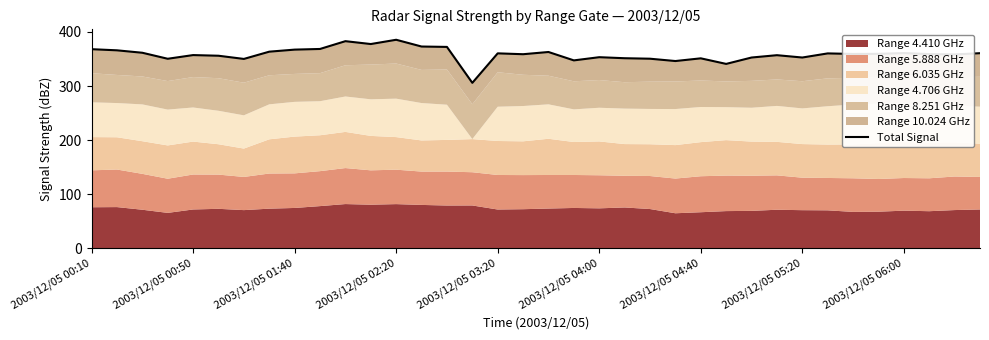

How many lines are shown in the chart?

1